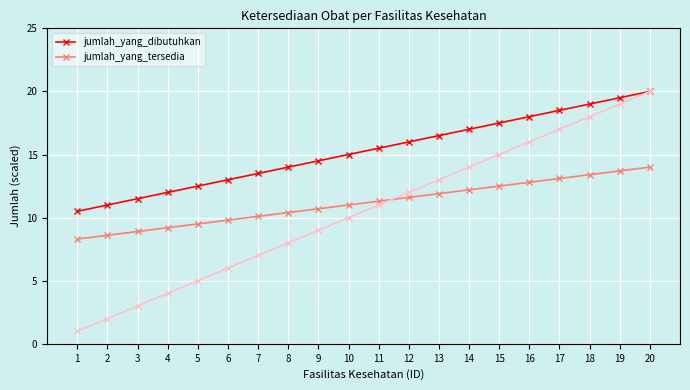

True or false: jumlah_yang_dibutuhkan has more than 1 points higher than both neighbors.

False